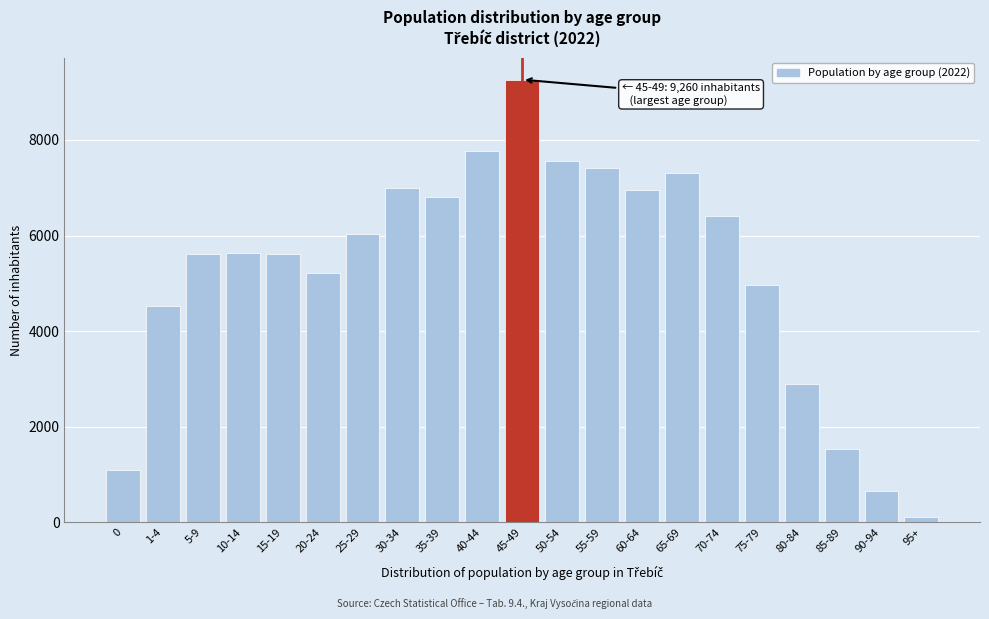

What is the difference between the maximum and second lowest values?

8606